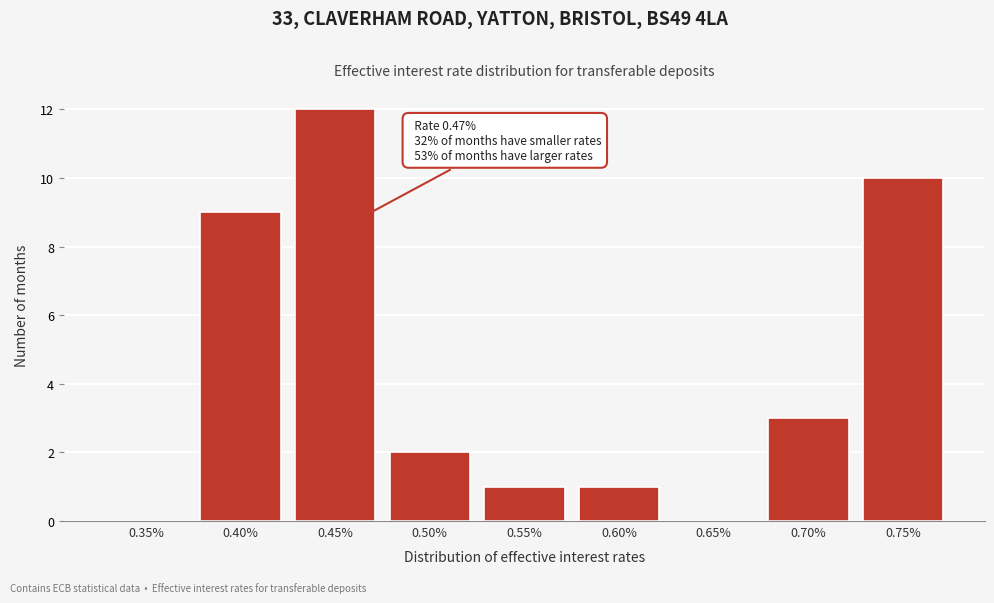

Reading left to right, what are all the values shown in this chart?

0.35%=0	0.40%=9	0.45%=12	0.50%=2	0.55%=1	0.60%=1	0.65%=0	0.70%=3	0.75%=10